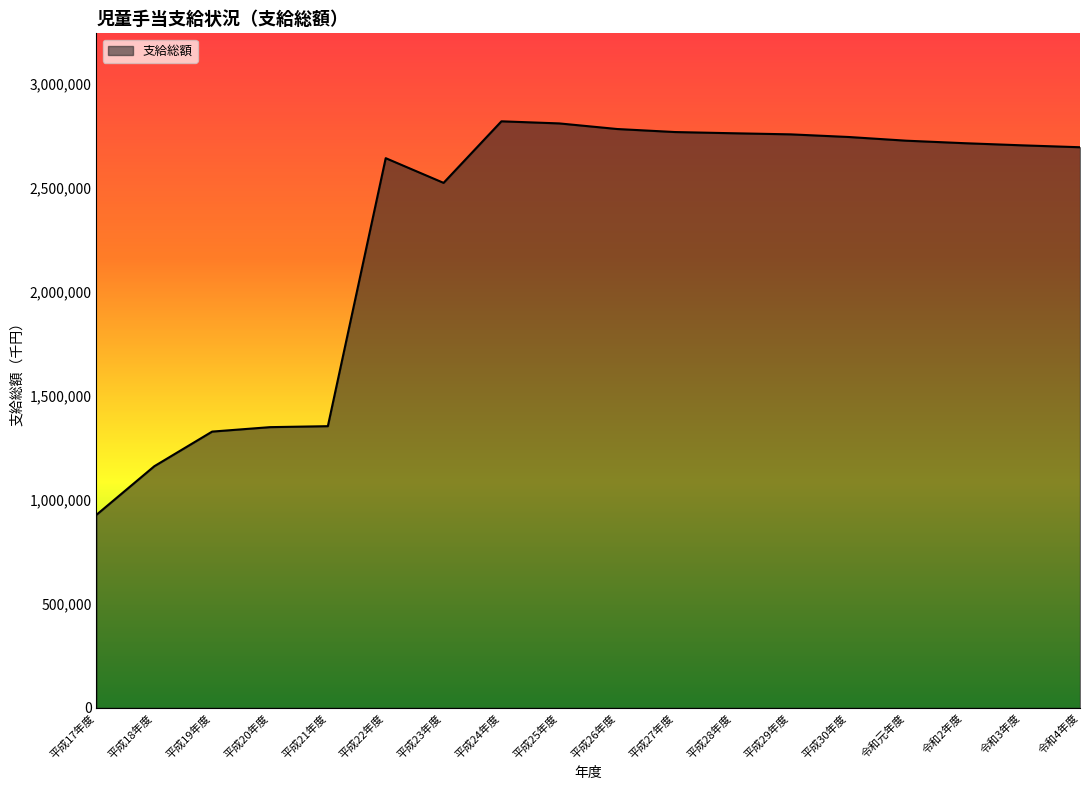

Which has a higher value, 平成25年度 or 平成23年度?

平成25年度